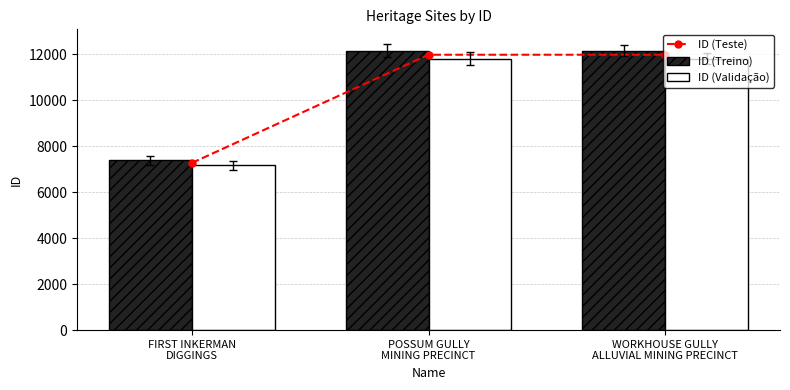

At which label is ID (Teste) closest to 9627?

POSSUM GULLY
MINING PRECINCT